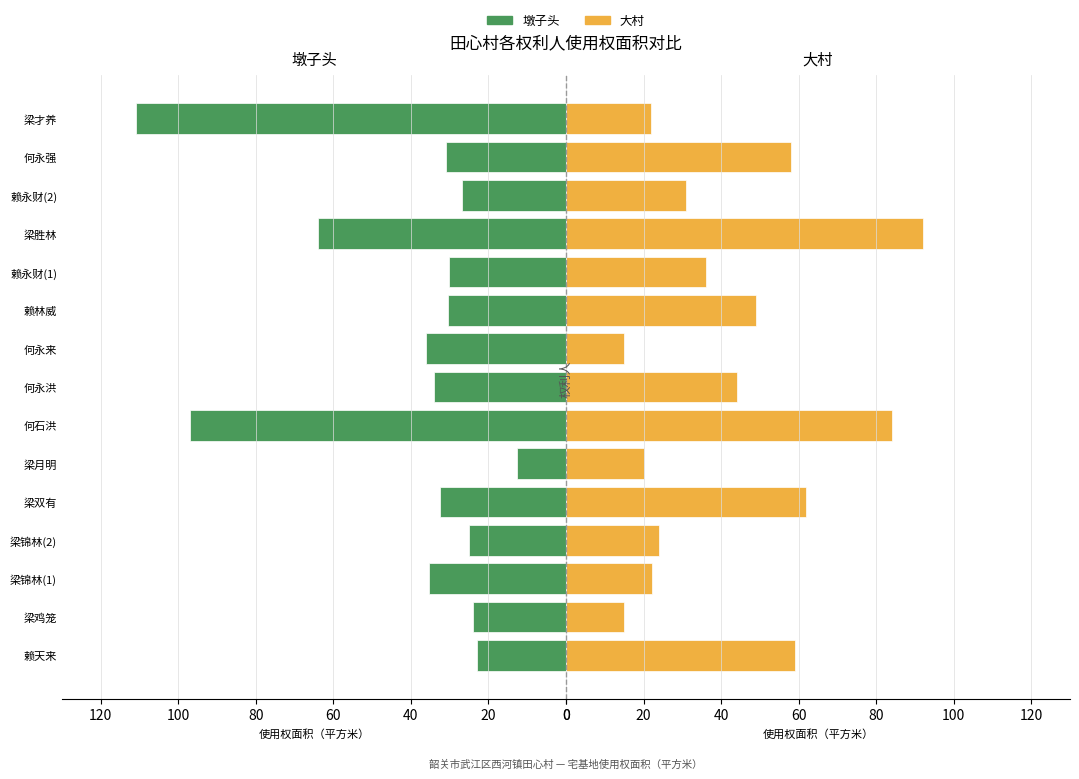

How many data points in 大村 are above 36?

7